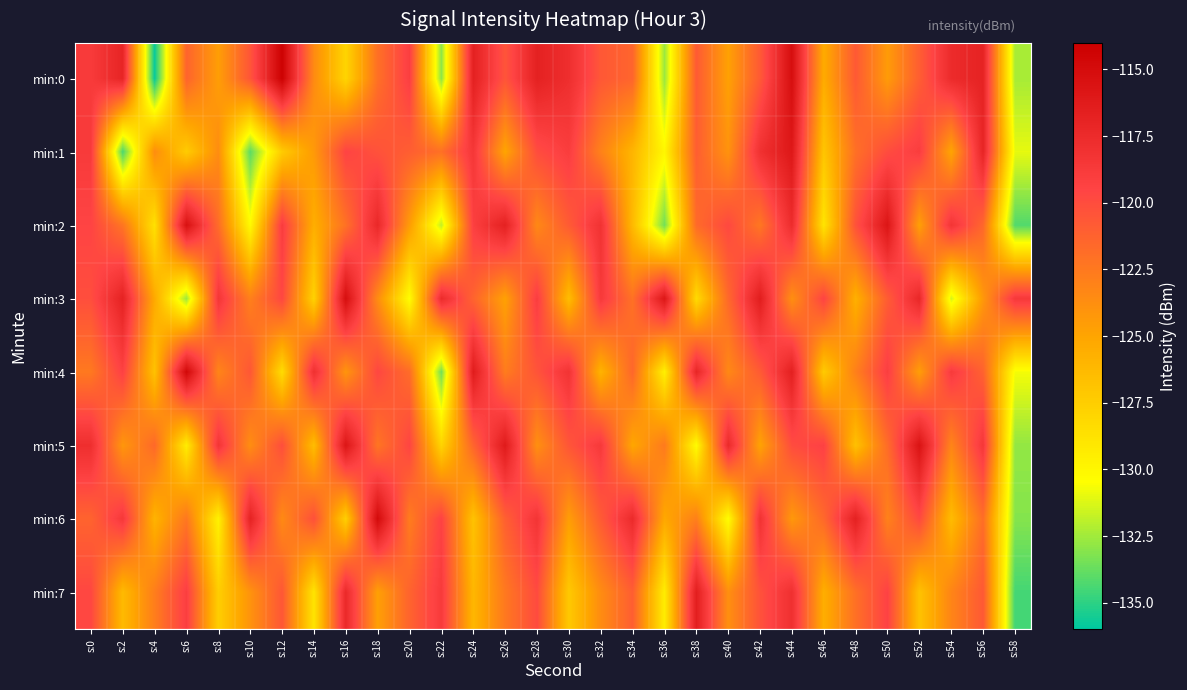

List the series in order of their peak value, highest first.

min:0, min:4, min:6, min:3, min:2, min:5, min:1, min:7